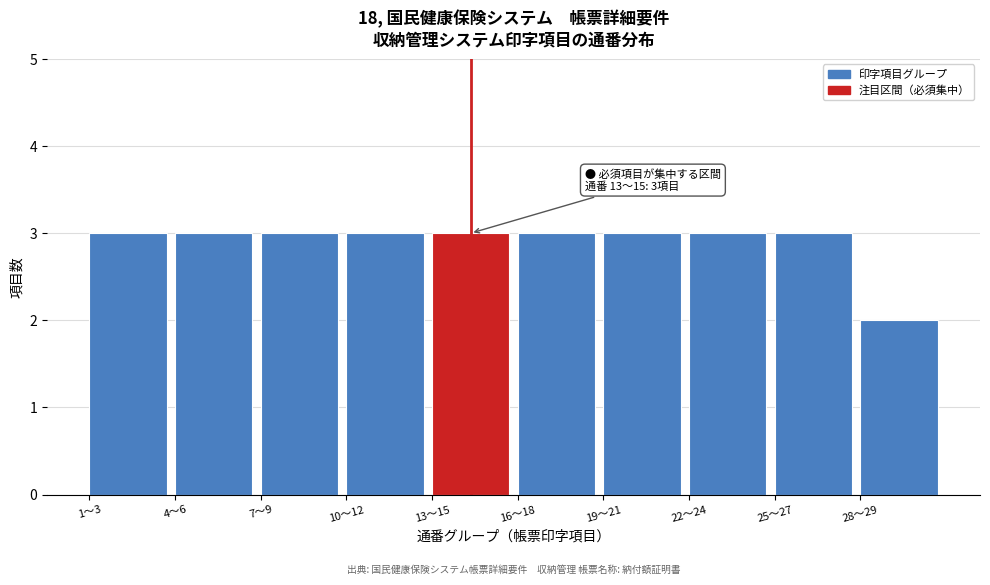

Reading right to left, transcribe all the data shown in this chart.

28〜29=2	25〜27=3	22〜24=3	19〜21=3	16〜18=3	13〜15=3	10〜12=3	7〜9=3	4〜6=3	1〜3=3